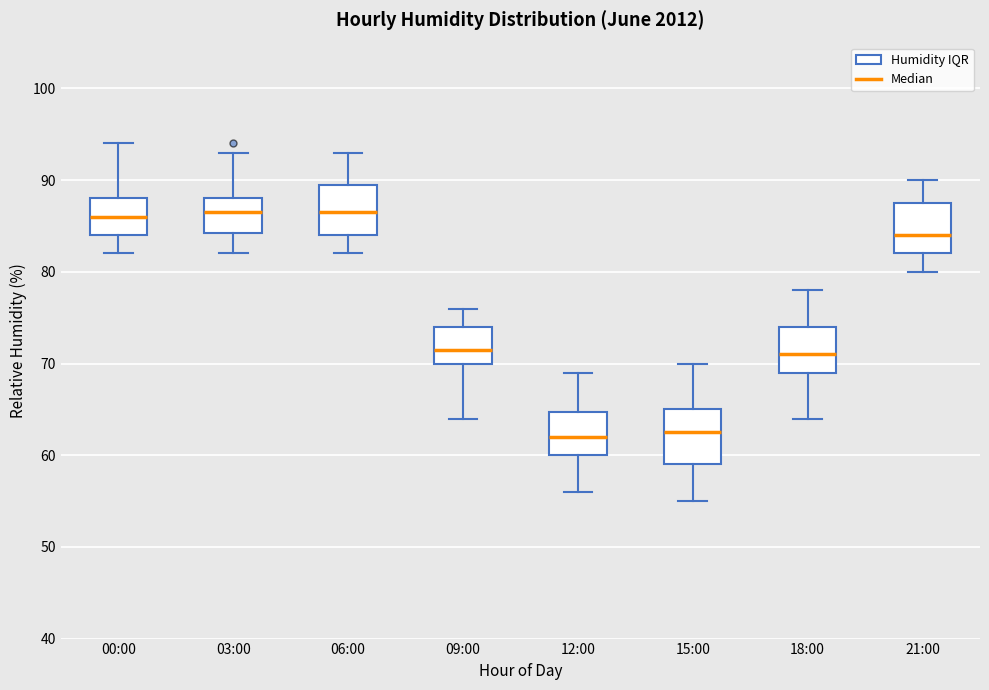

Reading left to right, read every box against the y-axis: the position of its median line, the range the box covers, and the ends of its whiskers. The values are not printed on the chart, so give them approximately, as read against the axis.

00:00: median 86, box 84 to 88, whiskers 82 to 94
03:00: median 87, box 84 to 88, whiskers 82 to 93
06:00: median 87, box 84 to 90, whiskers 82 to 93
09:00: median 72, box 70 to 74, whiskers 64 to 76
12:00: median 62, box 60 to 65, whiskers 56 to 69
15:00: median 63, box 59 to 65, whiskers 55 to 70
18:00: median 71, box 69 to 74, whiskers 64 to 78
21:00: median 84, box 82 to 88, whiskers 80 to 90